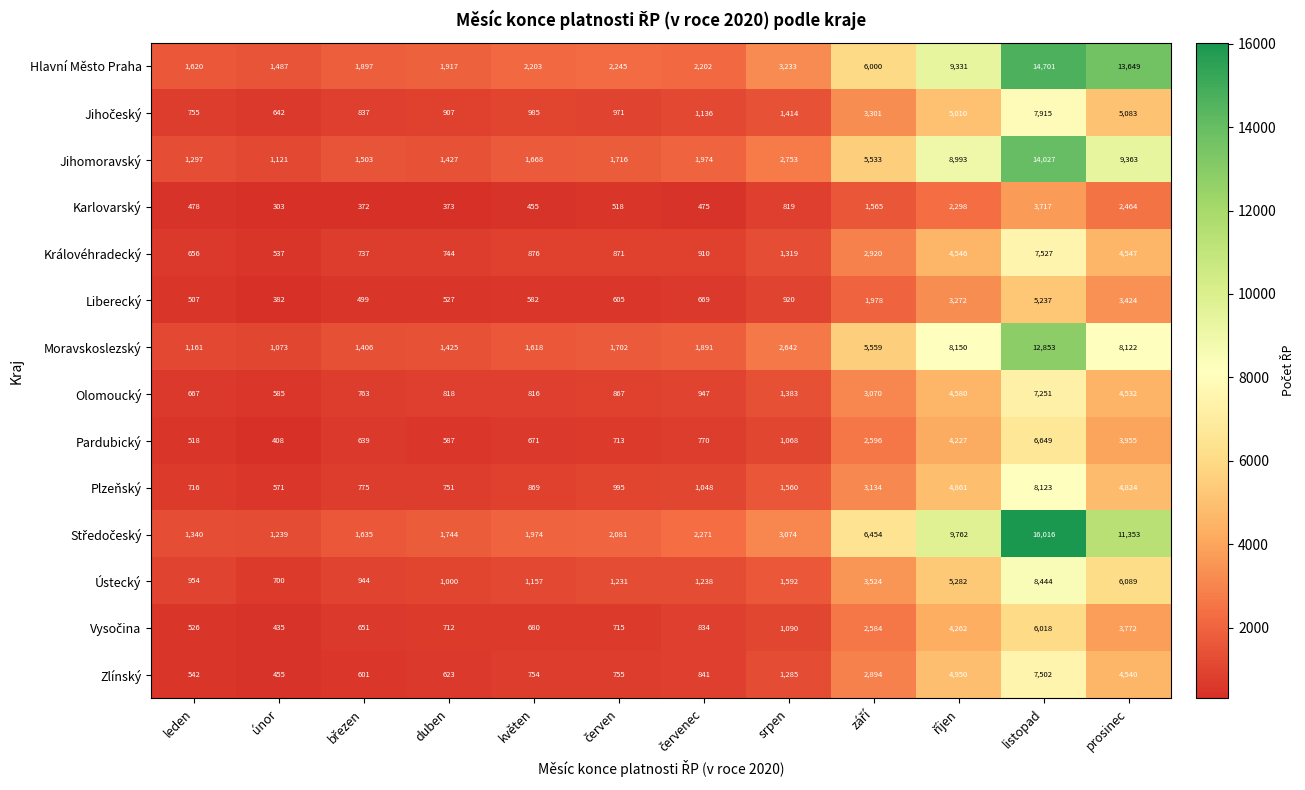

What is the average value of the Jihomoravský series?

4281